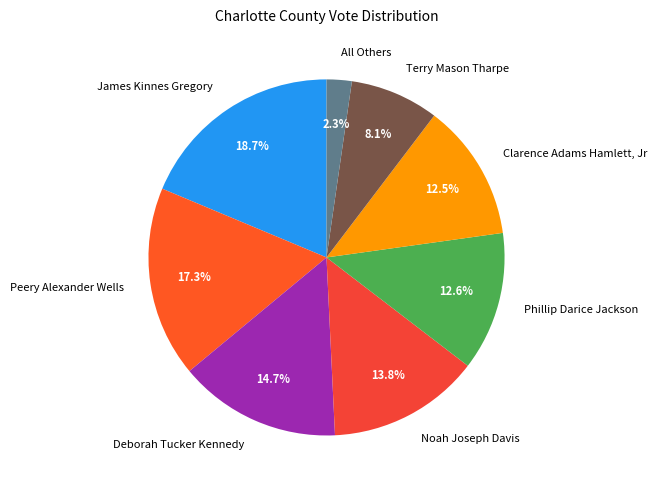

How many segments does this pie chart have?

8